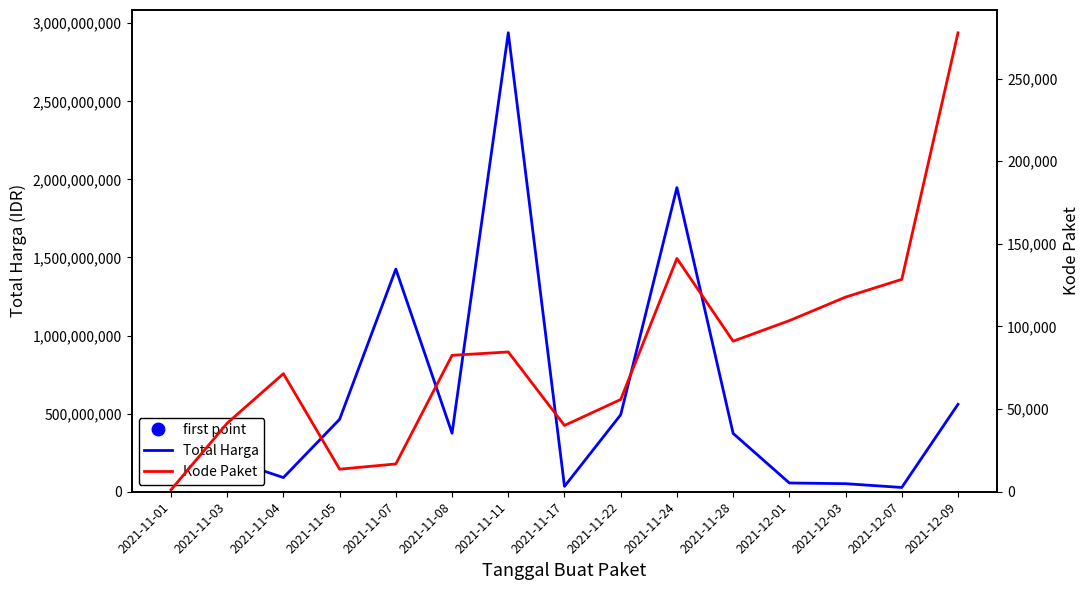

Which series contains the highest Y value?

Total Harga